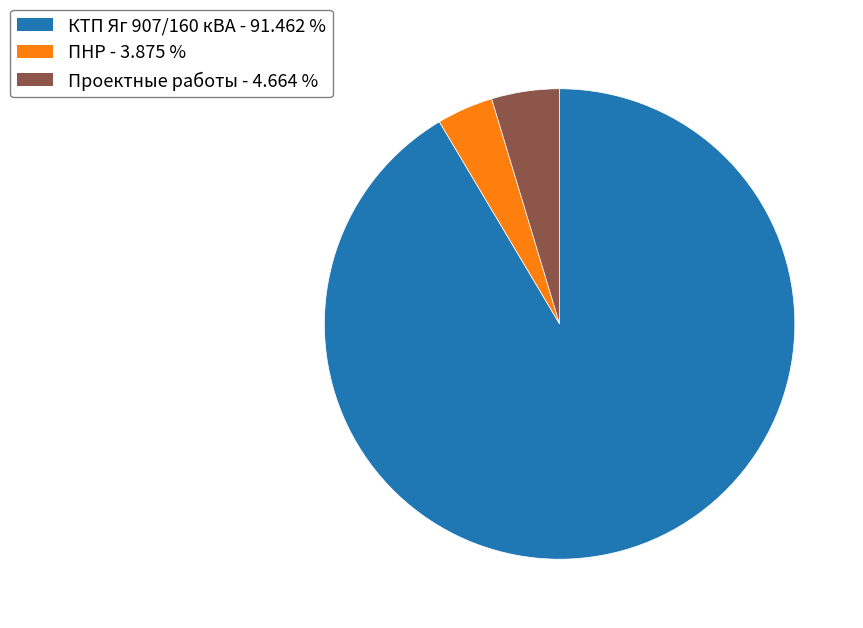

Does КТП Яг 907/160 кВА account for over 50% of the chart?

Yes